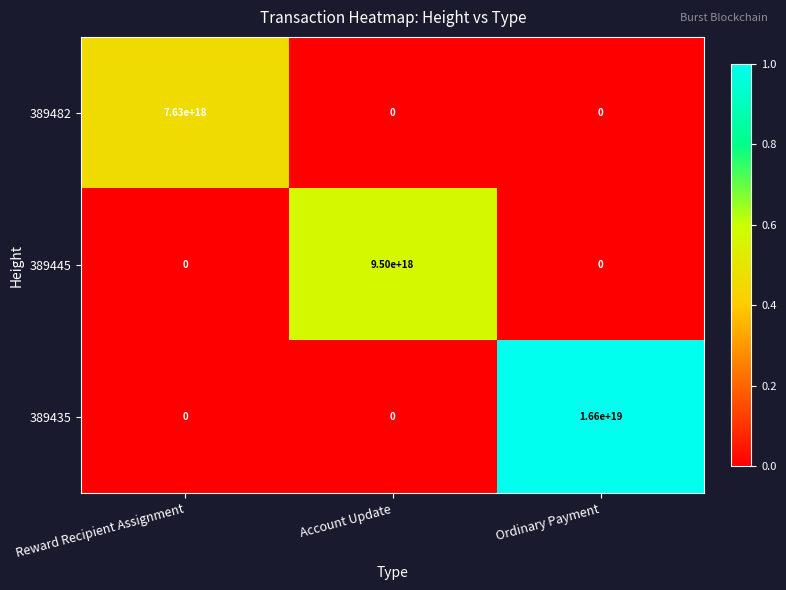

Between Reward Recipient Assignment and Ordinary Payment, which series saw the biggest shift?

389435